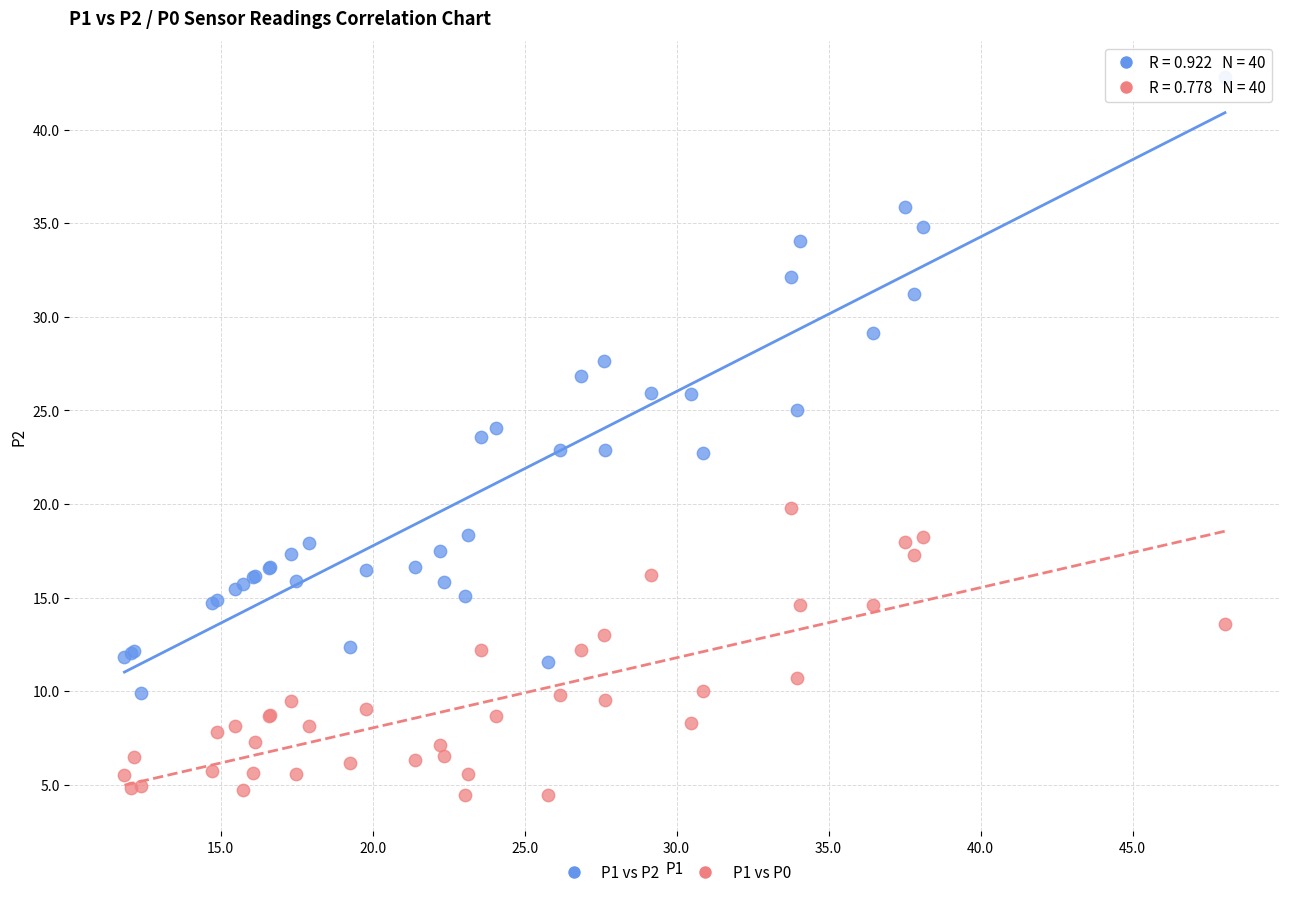

Which series reaches the maximum Y coordinate?

P1 vs P2